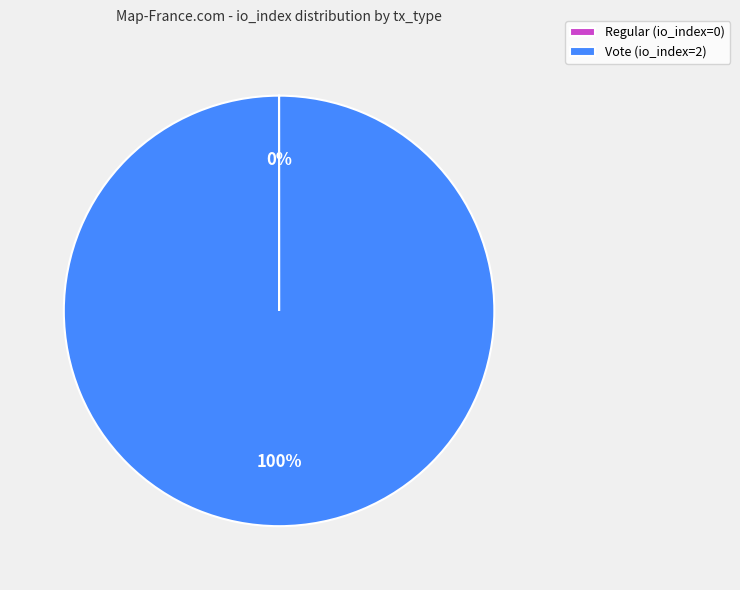

Which category accounts for the majority?

Vote (io_index=2)